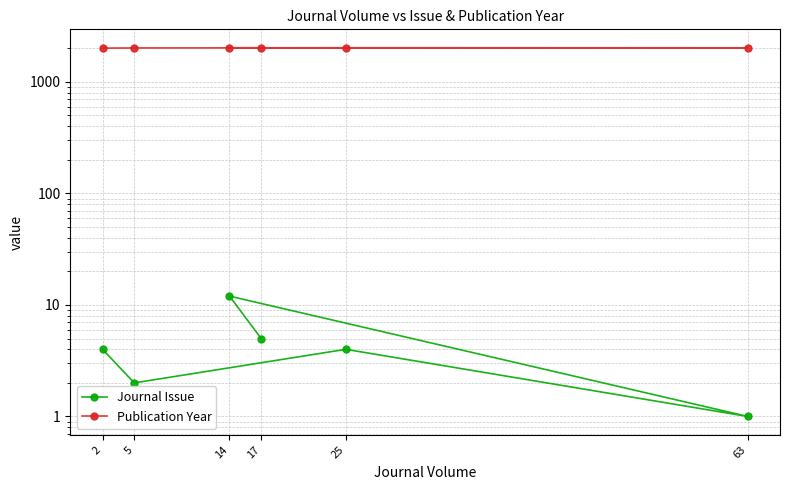

What is the total value across all series at 17?

2028